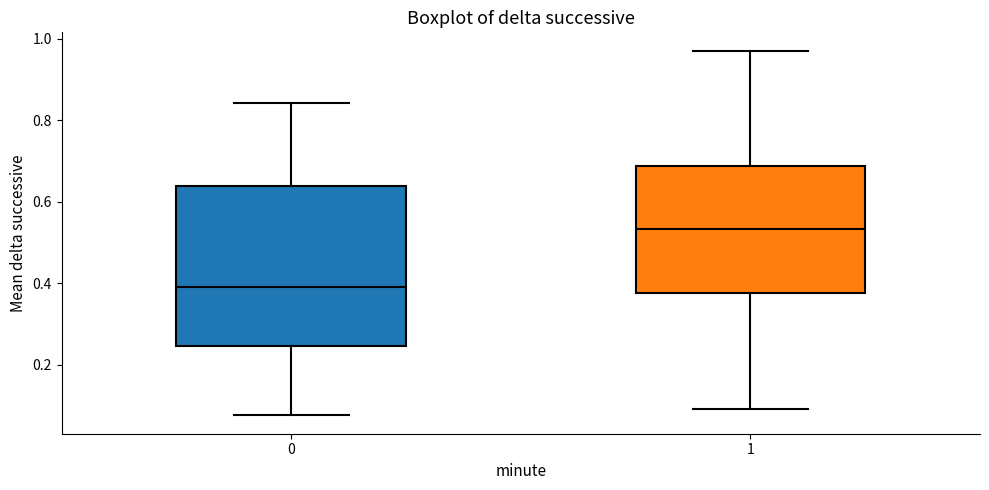

Comparing the boxes themselves (not the whiskers), which one is the tallest?

0